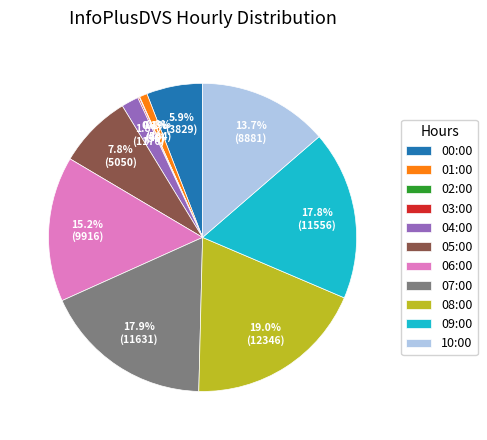

Between 10:00 and 01:00, which is larger?

10:00